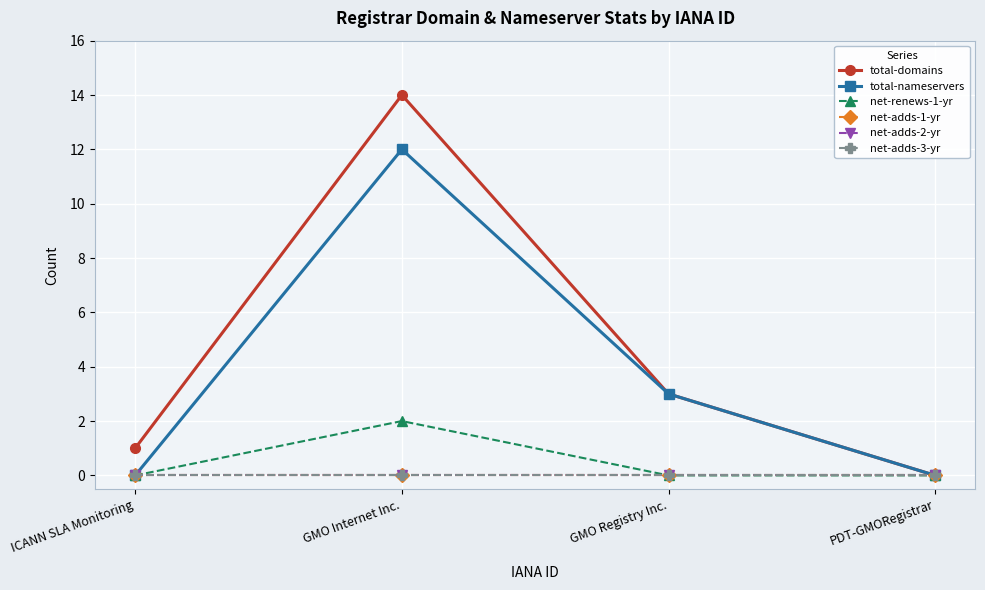

Does the chart have visible grid lines?

Yes